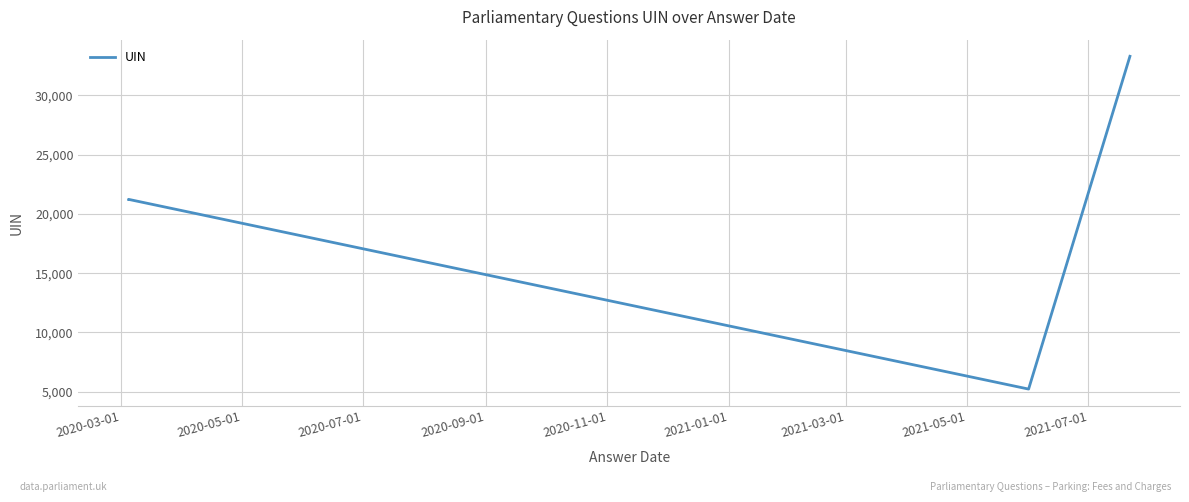

What is the minimum value shown in the chart?

5220